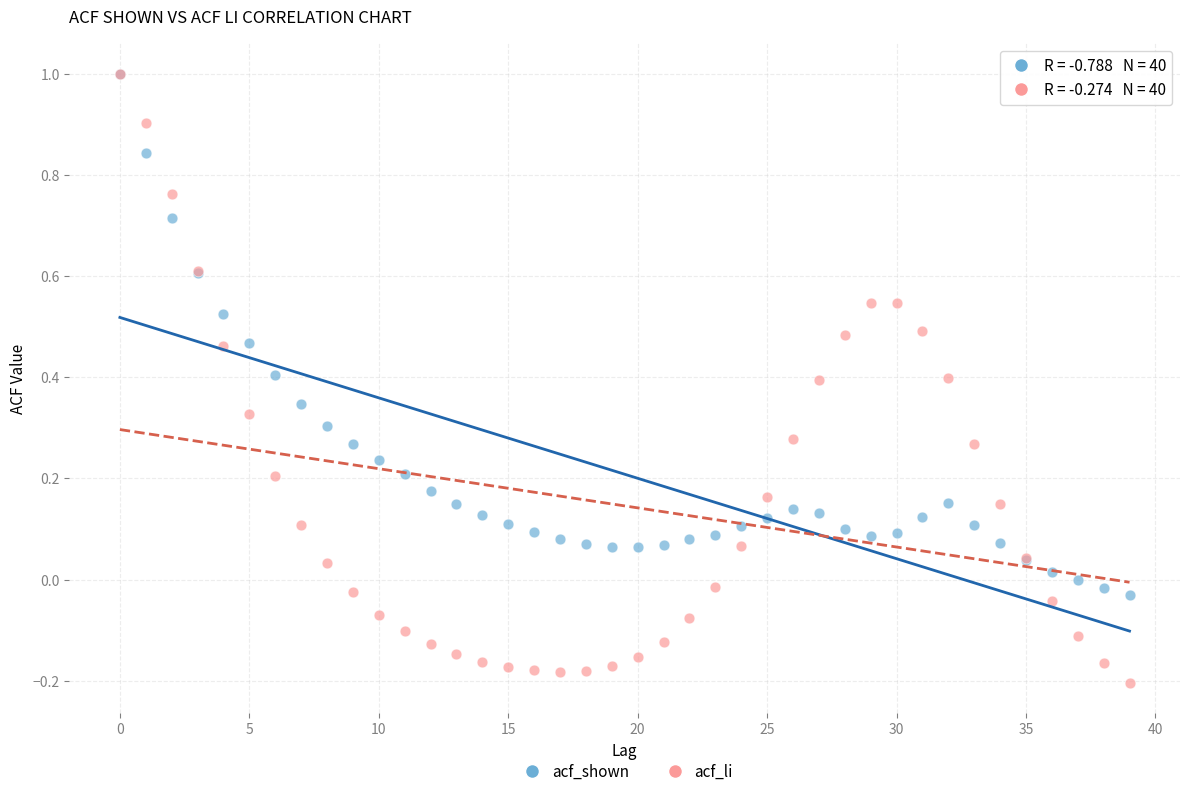

Which series has the largest Y range (max minus min)?

acf_li